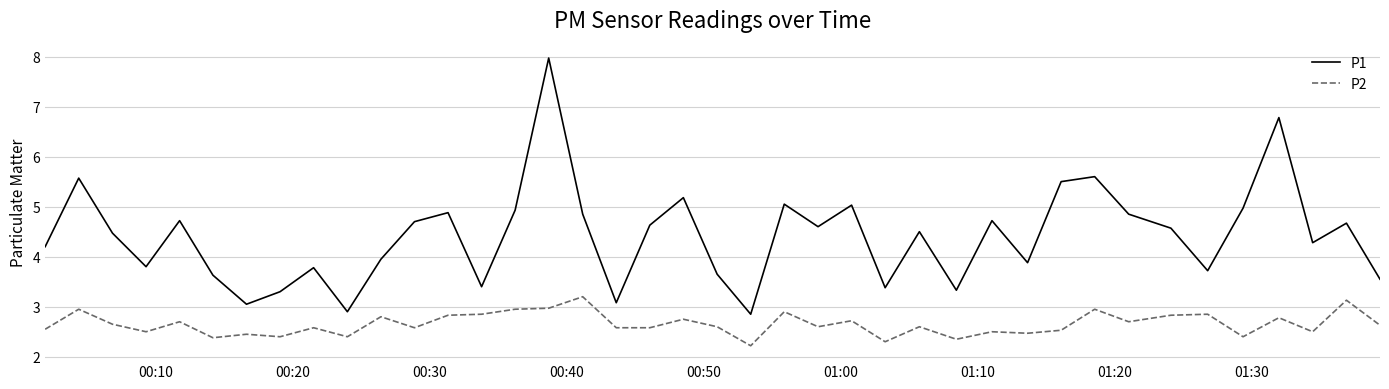

Which series has the widest spread of values?

P1